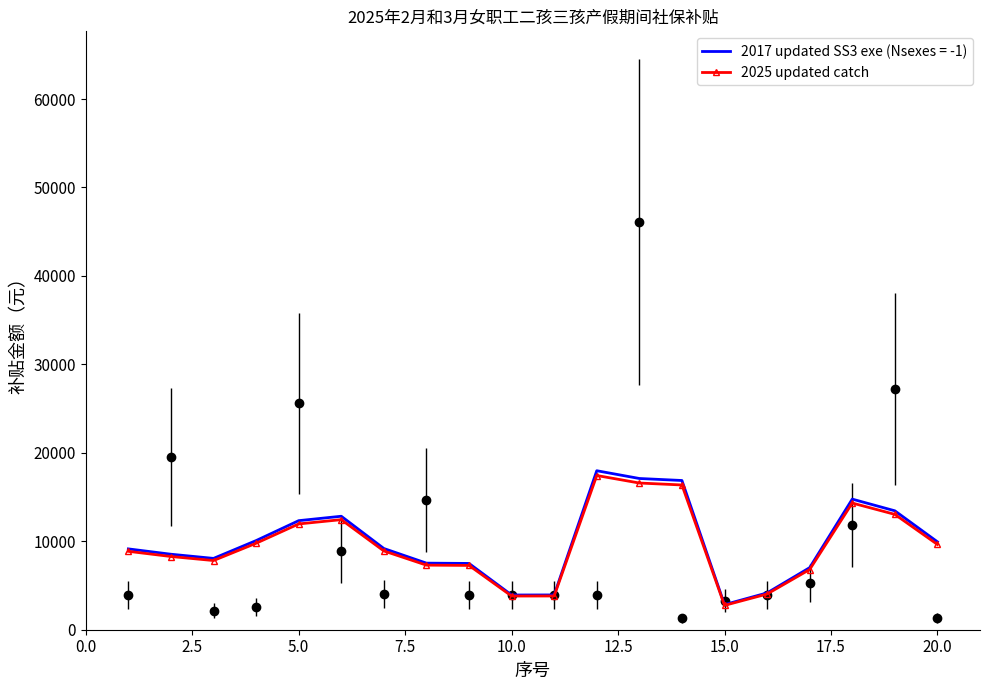

What position from the left is 0.0?

1